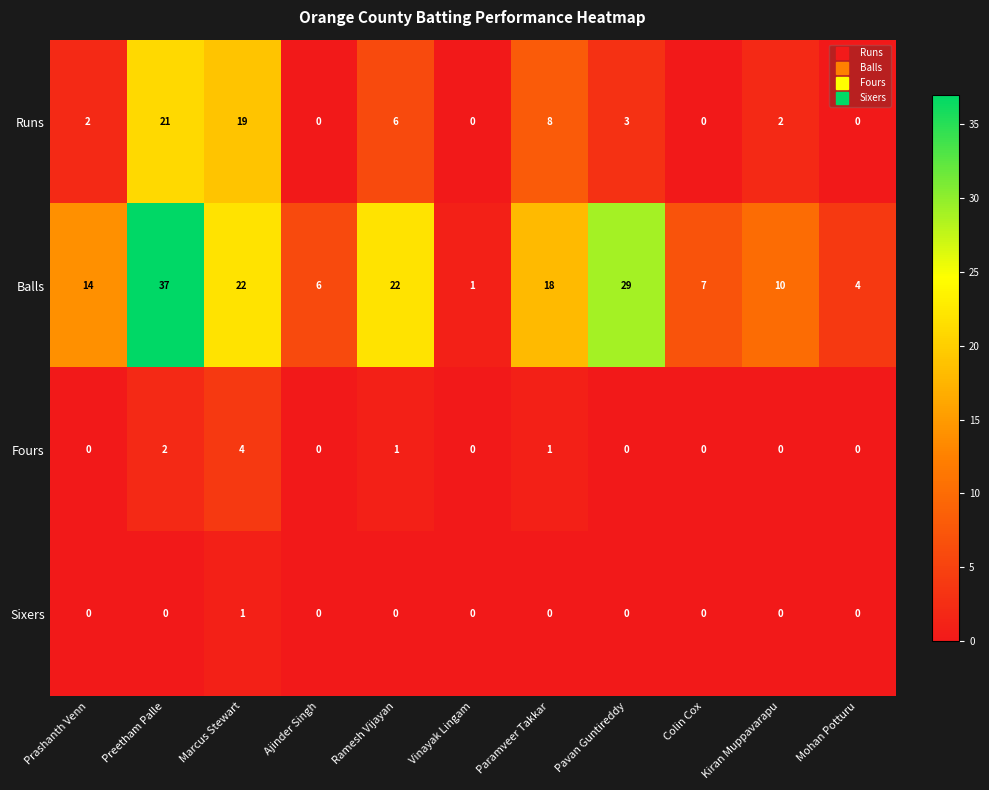

Between Vinayak Lingam and Mohan Potturu, which series saw the biggest shift?

Balls